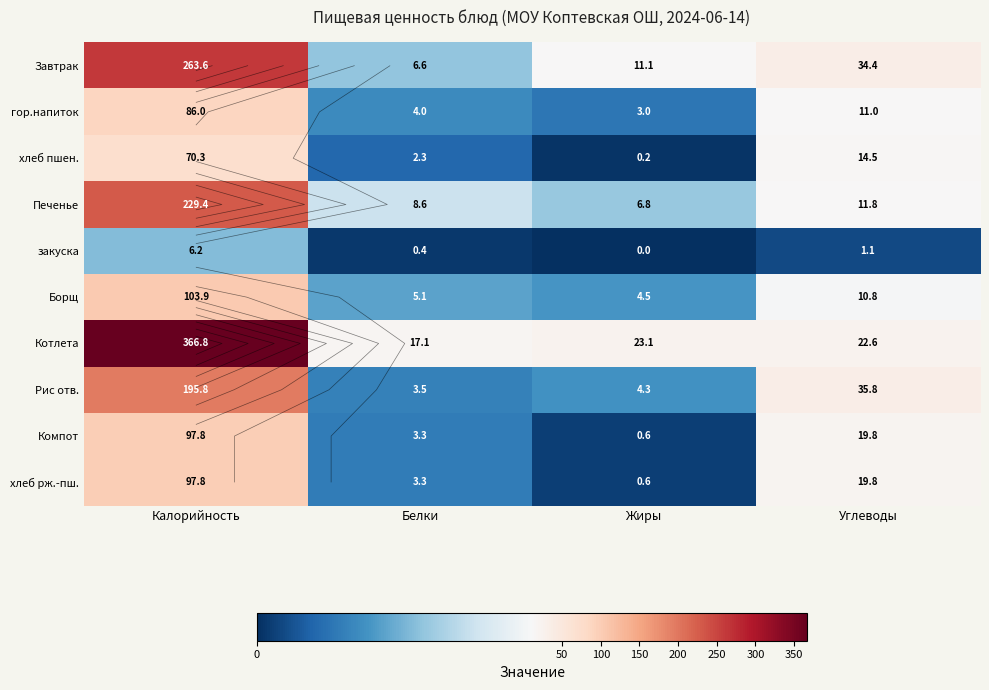

Which series has the largest total across all categories?

Котлета